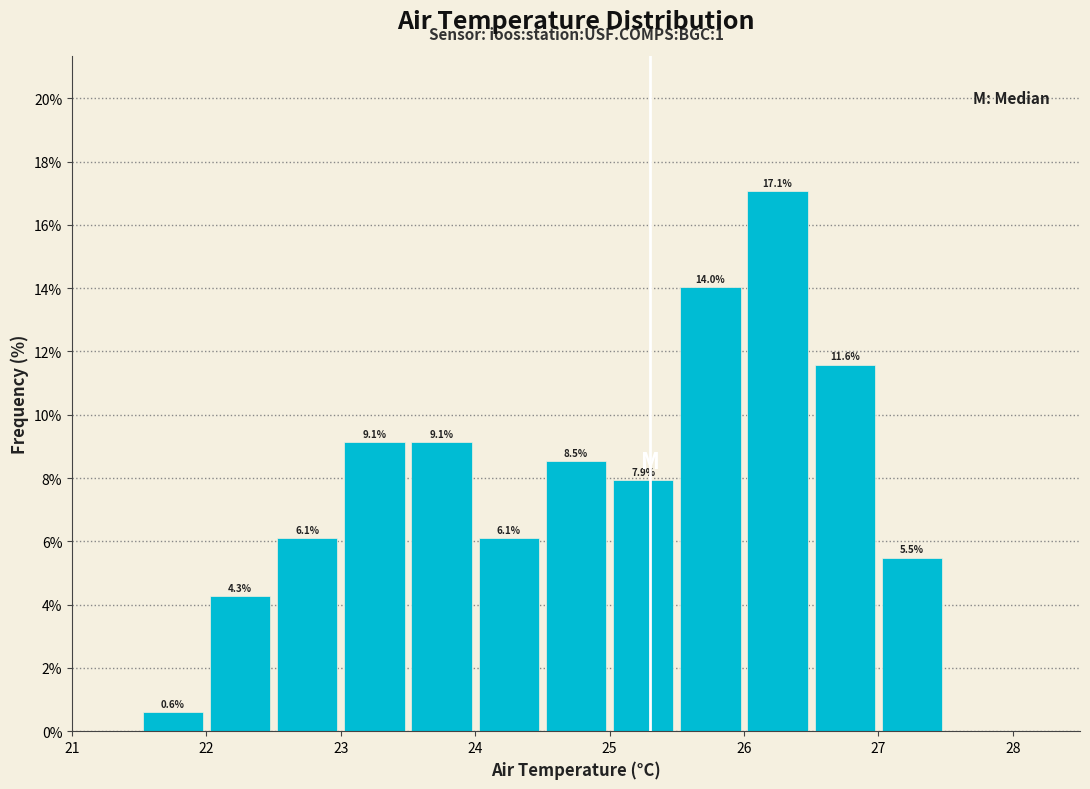

Which range on the x-axis has the tallest bar?

26.0 to 26.5